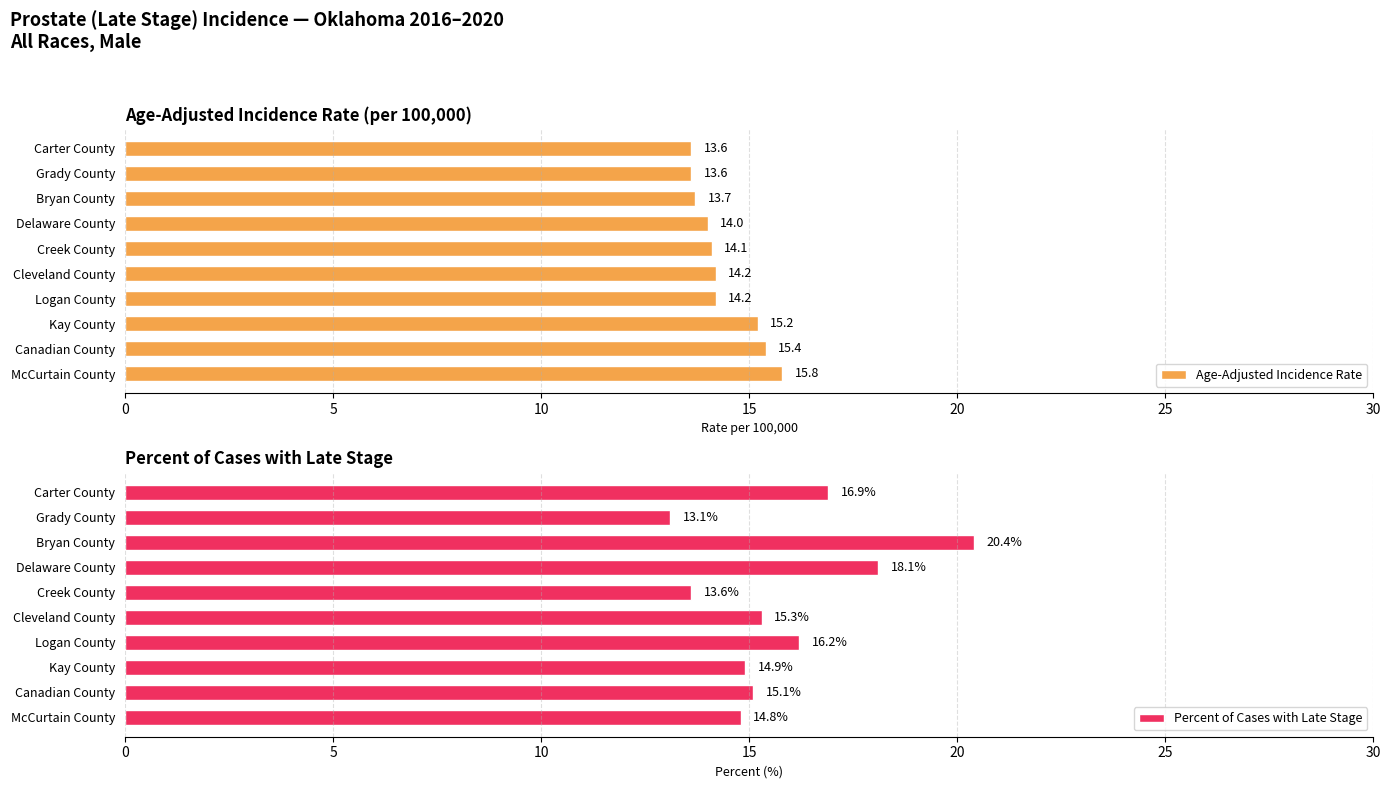

How many values in the Age-Adjusted Incidence Rate series exceed 14?

6